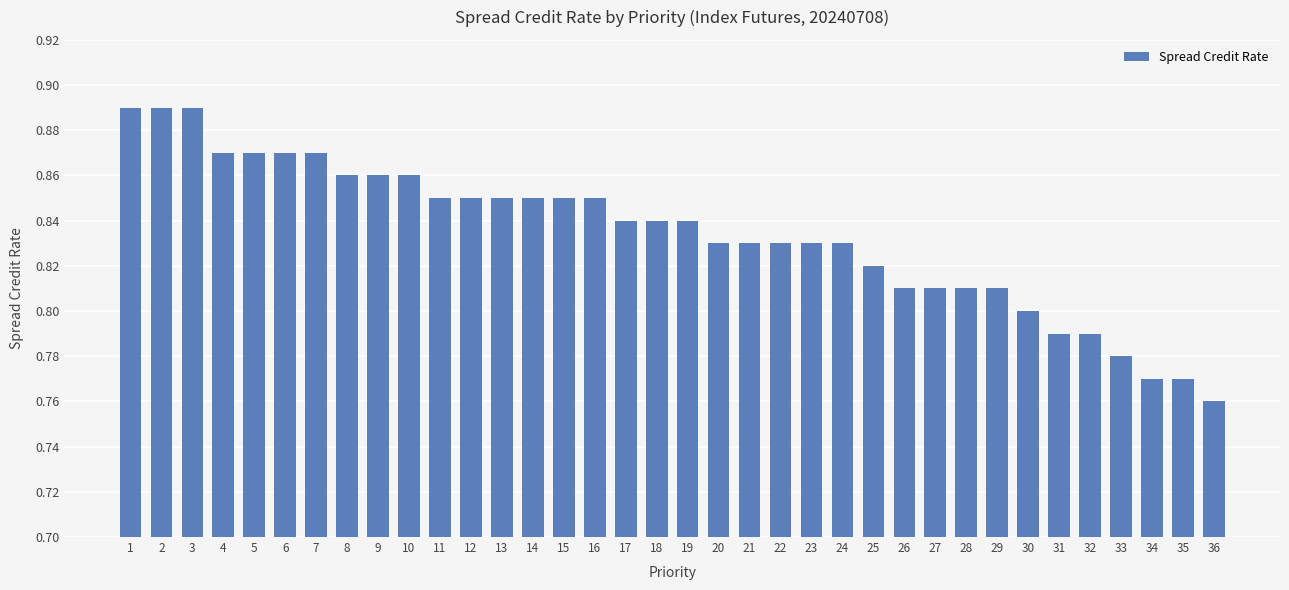

The value at 30 is 1.1. True or false?

False